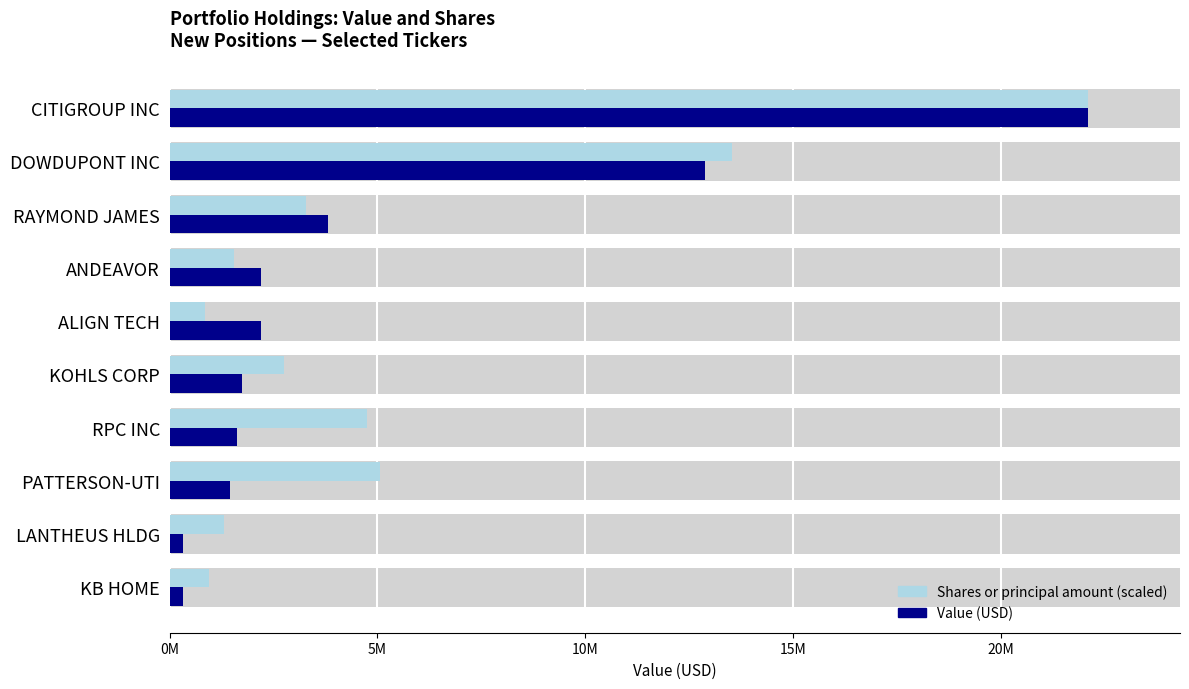

Rank the series by their average value, from lowest to highest.

Value (USD), Shares (scaled)